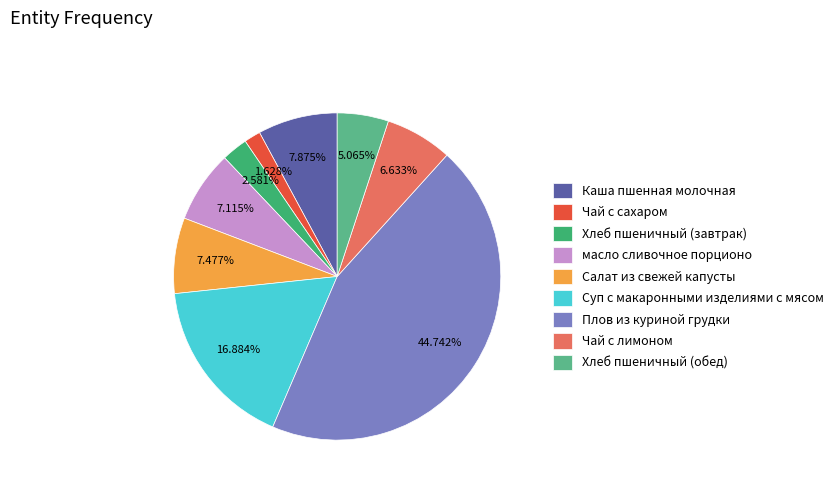

Is there a majority slice in this chart?

No